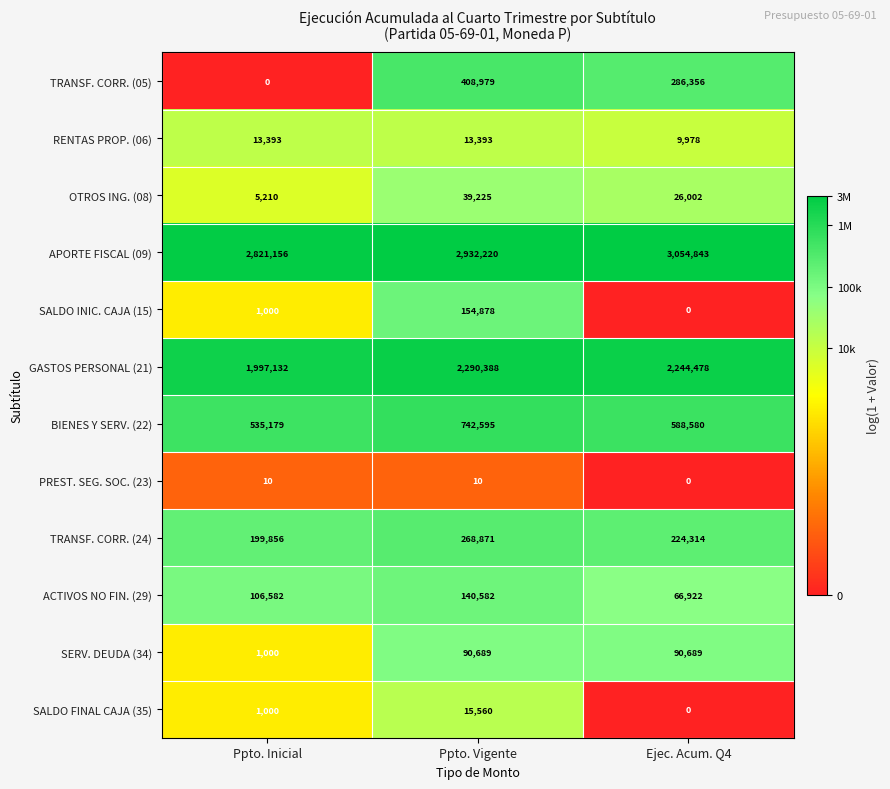

What is the maximum value shown in the chart?

3054843